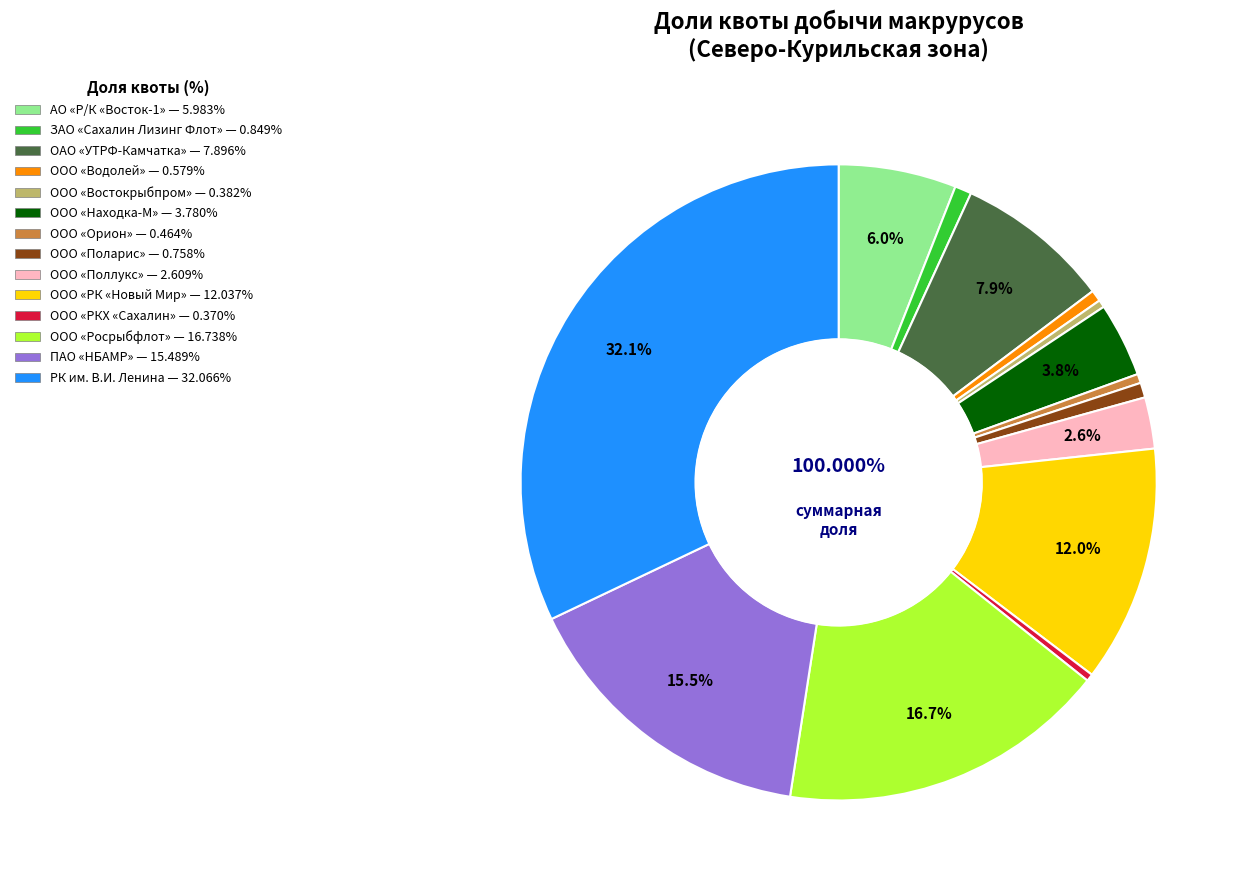

Which has a higher value, РК им. В.И. Ленина or ПАО «НБАМР»?

РК им. В.И. Ленина